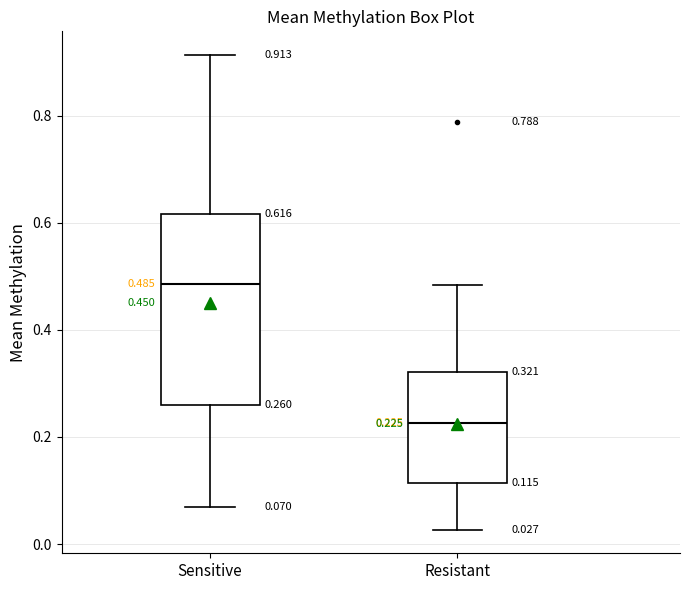

Comparing the boxes themselves (not the whiskers), which one is the tallest?

Sensitive